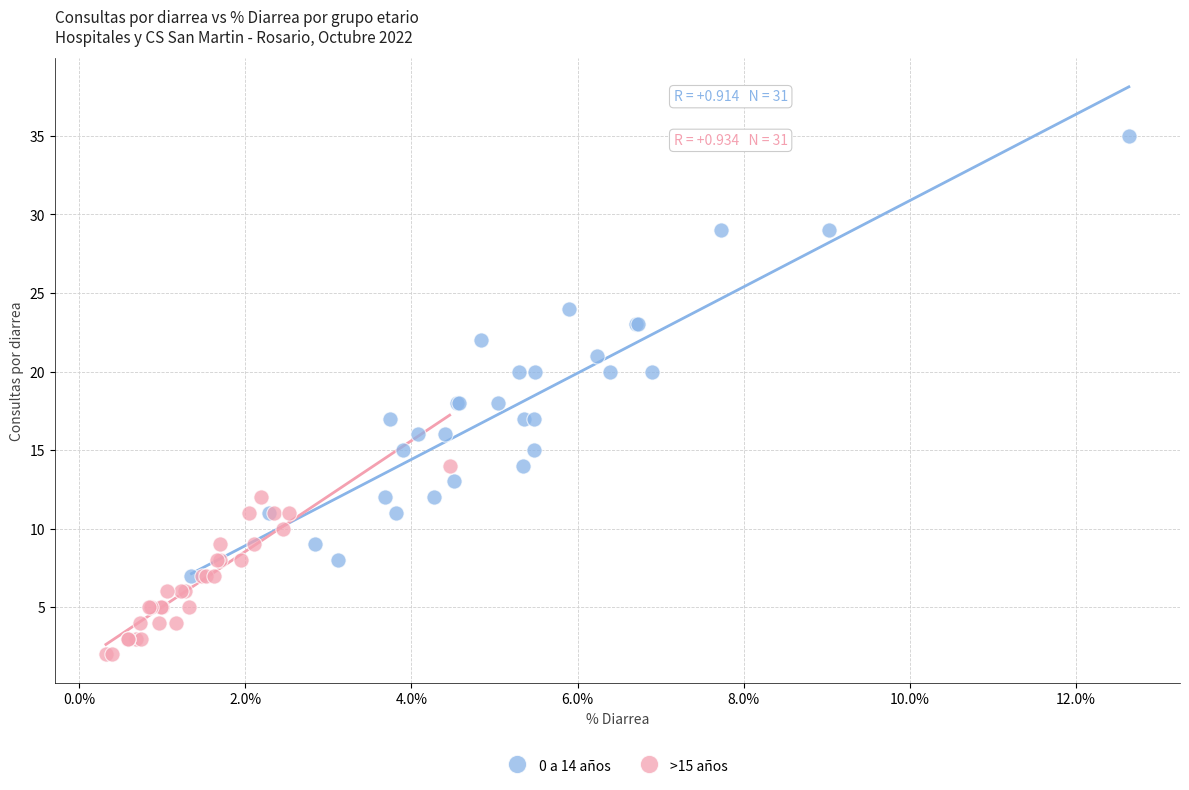

Which series contains the highest Y value?

0 a 14 años